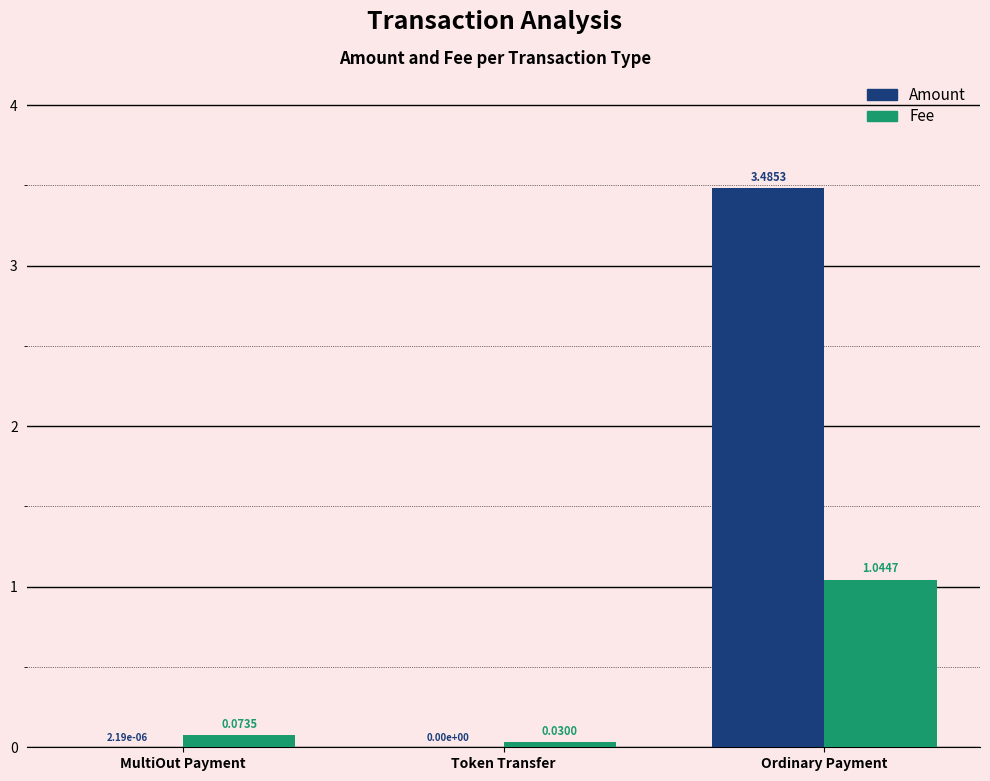

Between MultiOut Payment and Ordinary Payment, which series saw the biggest shift?

Amount